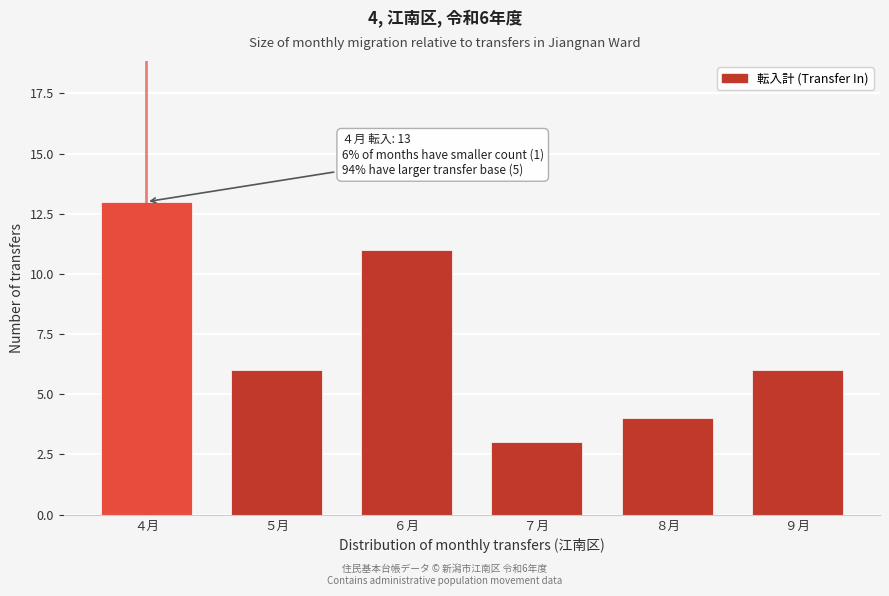

Reading right to left, transcribe all the data shown in this chart.

6	4	3	11	6	13